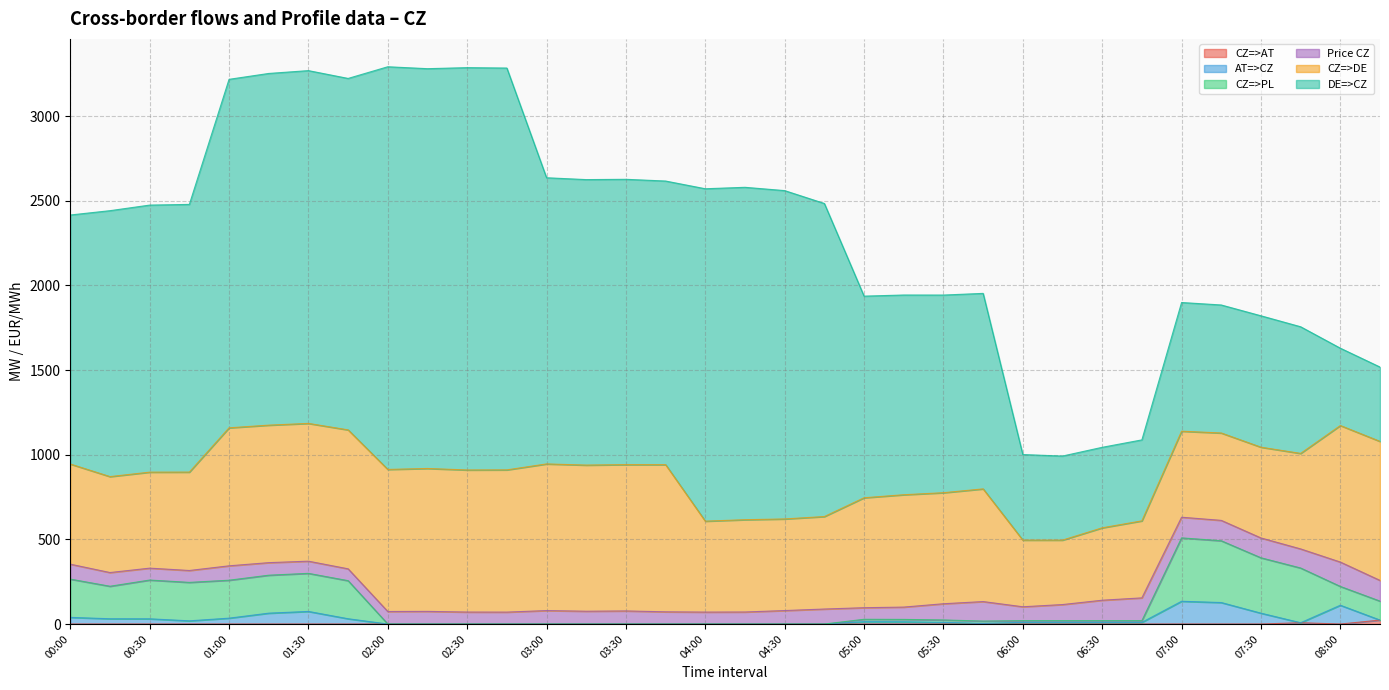

True or false: CZ=>AT and AT=>CZ cross at least once.

False